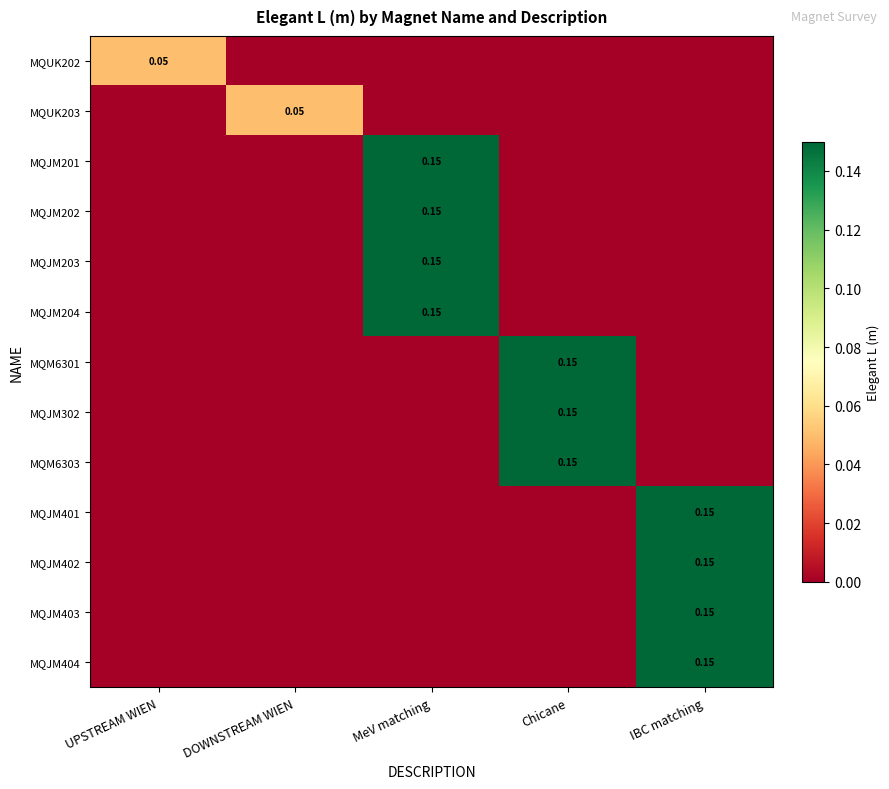

What is the maximum value for MQJM202?

0.1